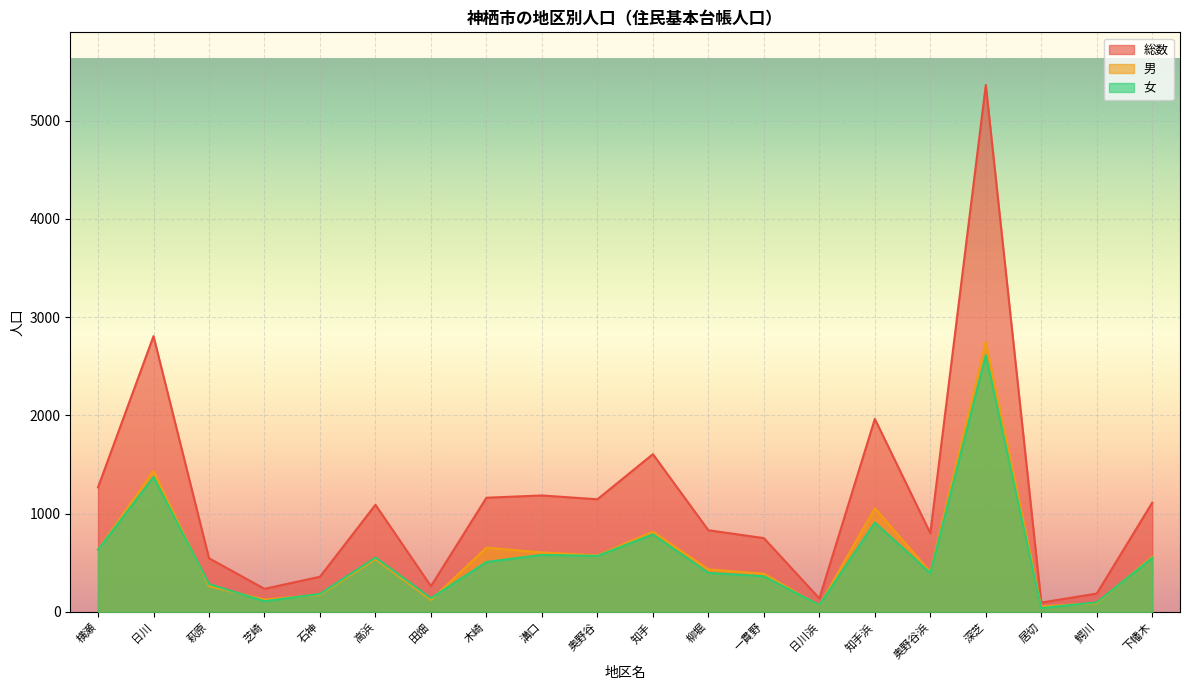

The value of 総数 at 木崎 is 461. True or false?

False